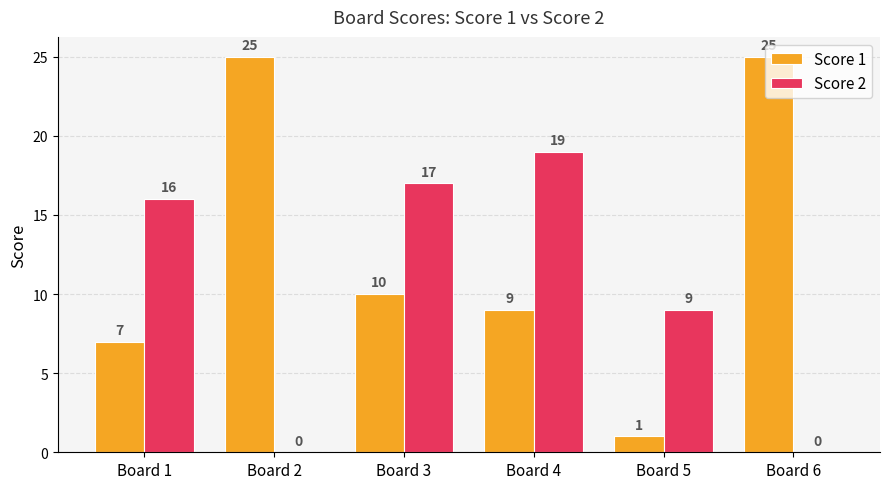

What is the total value across all series at Board 6?

25